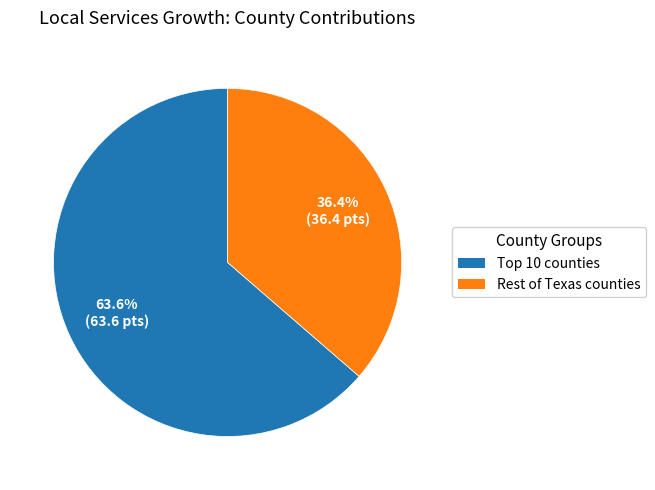

Which slice represents more than half of the pie?

Top 10 counties